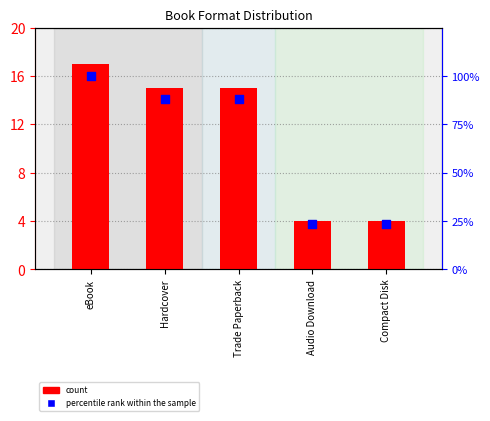

Which series contains the lowest Y value?

count